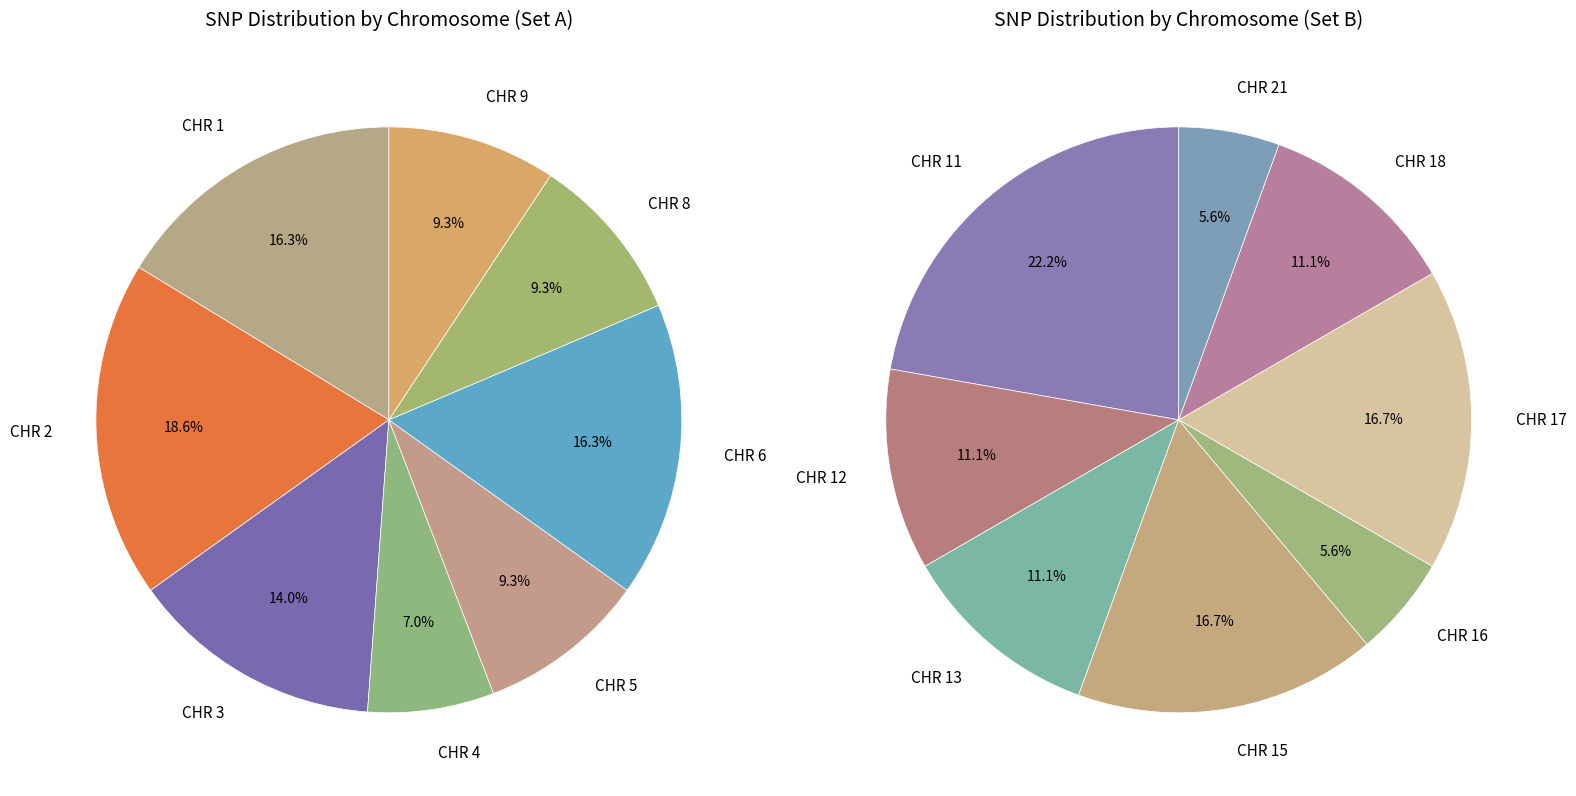

What is the largest slice in the pie chart?

CHR 2